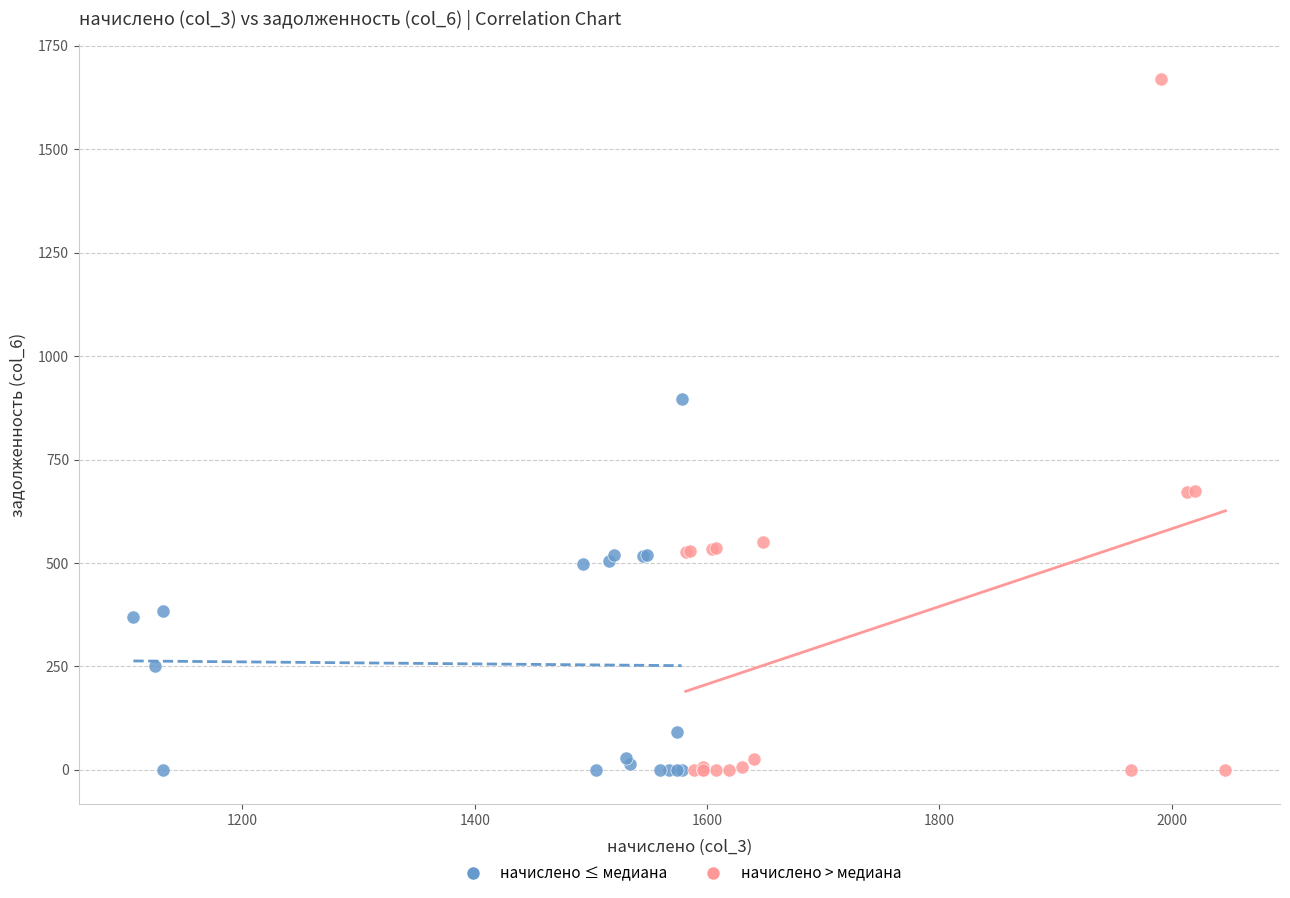

Which series has the largest Y range (max minus min)?

начислено > медиана